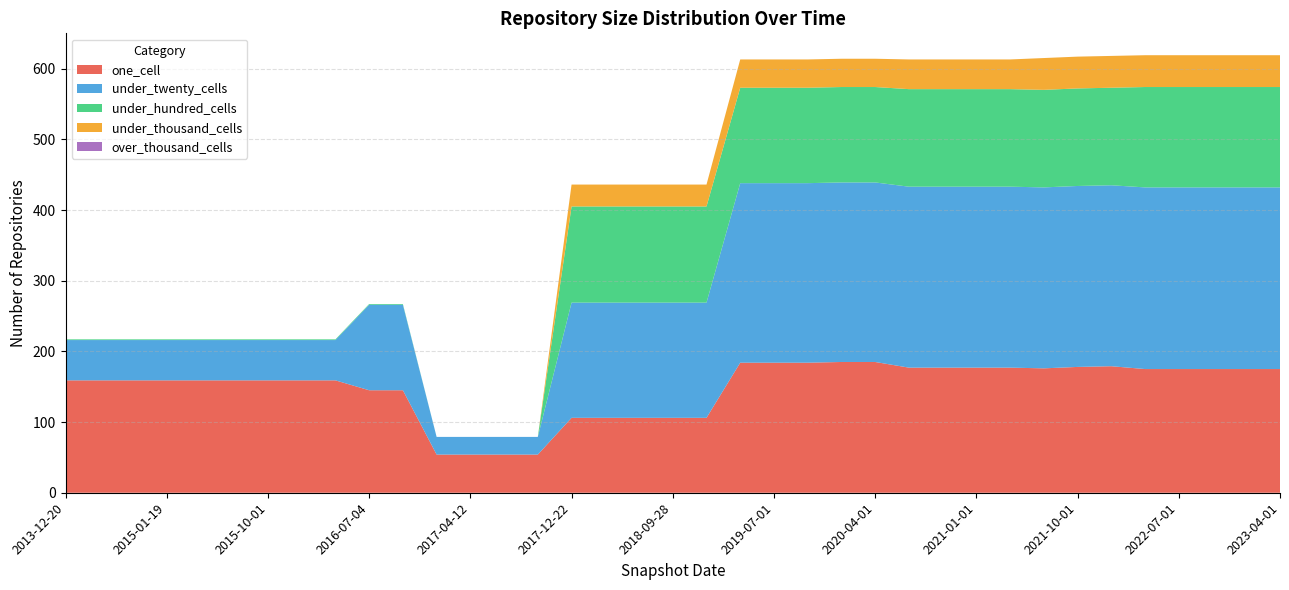

Reading left to right, extract all data points from this chart.

one_cell: 2013-12-20=159	2014-03-28=159	2014-09-08=159	2015-01-19=159	2015-04-09=159	2015-07-03=159	2015-10-01=159	2016-01-04=159	2016-04-05=159	2016-07-04=145	2016-10-07=145	2016-12-27=54	2017-04-12=54	2017-07-24=54	2017-10-12=54	2017-12-22=106	2018-04-09=106	2018-07-11=106	2018-09-28=106	2019-01-01=106	2019-04-06=184	2019-07-01=184	2019-10-09=184	2020-01-01=185	2020-04-01=185	2020-07-01=177	2020-10-01=177	2021-01-01=177	2021-04-01=177	2021-07-01=176	2021-10-01=178	2022-01-01=179	2022-04-01=175	2022-07-01=175	2022-10-01=175	2023-01-01=175	2023-04-01=175
under_twenty_cells: 2013-12-20=57	2014-03-28=57	2014-09-08=57	2015-01-19=57	2015-04-09=57	2015-07-03=57	2015-10-01=57	2016-01-04=57	2016-04-05=57	2016-07-04=121	2016-10-07=121	2016-12-27=25	2017-04-12=25	2017-07-24=25	2017-10-12=25	2017-12-22=163	2018-04-09=163	2018-07-11=163	2018-09-28=163	2019-01-01=163	2019-04-06=254	2019-07-01=254	2019-10-09=254	2020-01-01=254	2020-04-01=254	2020-07-01=256	2020-10-01=256	2021-01-01=256	2021-04-01=256	2021-07-01=256	2021-10-01=256	2022-01-01=256	2022-04-01=257	2022-07-01=257	2022-10-01=257	2023-01-01=257	2023-04-01=257
under_hundred_cells: 2013-12-20=1	2014-03-28=1	2014-09-08=1	2015-01-19=1	2015-04-09=1	2015-07-03=1	2015-10-01=1	2016-01-04=1	2016-04-05=1	2016-07-04=1	2016-10-07=1	2016-12-27=0	2017-04-12=0	2017-07-24=0	2017-10-12=0	2017-12-22=136	2018-04-09=136	2018-07-11=136	2018-09-28=136	2019-01-01=136	2019-04-06=135	2019-07-01=135	2019-10-09=135	2020-01-01=135	2020-04-01=135	2020-07-01=138	2020-10-01=138	2021-01-01=138	2021-04-01=138	2021-07-01=138	2021-10-01=138	2022-01-01=138	2022-04-01=142	2022-07-01=142	2022-10-01=142	2023-01-01=142	2023-04-01=142
under_thousand_cells: 2013-12-20=0	2014-03-28=0	2014-09-08=0	2015-01-19=0	2015-04-09=0	2015-07-03=0	2015-10-01=0	2016-01-04=0	2016-04-05=0	2016-07-04=0	2016-10-07=0	2016-12-27=0	2017-04-12=0	2017-07-24=0	2017-10-12=0	2017-12-22=31	2018-04-09=31	2018-07-11=31	2018-09-28=31	2019-01-01=31	2019-04-06=40	2019-07-01=40	2019-10-09=40	2020-01-01=40	2020-04-01=40	2020-07-01=42	2020-10-01=42	2021-01-01=42	2021-04-01=42	2021-07-01=45	2021-10-01=45	2022-01-01=45	2022-04-01=45	2022-07-01=45	2022-10-01=45	2023-01-01=45	2023-04-01=45
over_thousand_cells: 2013-12-20=0	2014-03-28=0	2014-09-08=0	2015-01-19=0	2015-04-09=0	2015-07-03=0	2015-10-01=0	2016-01-04=0	2016-04-05=0	2016-07-04=0	2016-10-07=0	2016-12-27=0	2017-04-12=0	2017-07-24=0	2017-10-12=0	2017-12-22=0	2018-04-09=0	2018-07-11=0	2018-09-28=0	2019-01-01=0	2019-04-06=0	2019-07-01=0	2019-10-09=0	2020-01-01=0	2020-04-01=0	2020-07-01=0	2020-10-01=0	2021-01-01=0	2021-04-01=0	2021-07-01=0	2021-10-01=0	2022-01-01=0	2022-04-01=0	2022-07-01=0	2022-10-01=0	2023-01-01=0	2023-04-01=0